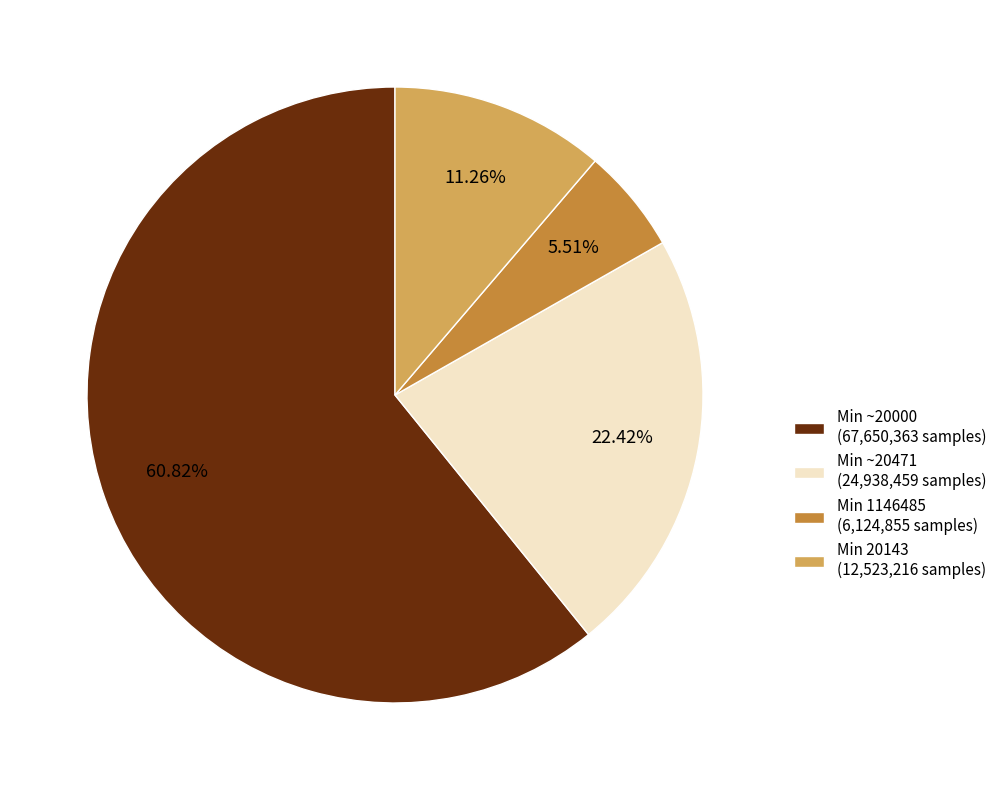

Rank the categories by value from lowest to highest.

Min 1146485 (6,124,855 samples), Min 20143 (12,523,216 samples), Min ~20471 (24,938,459 samples), Min ~20000 (67,650,363 samples)